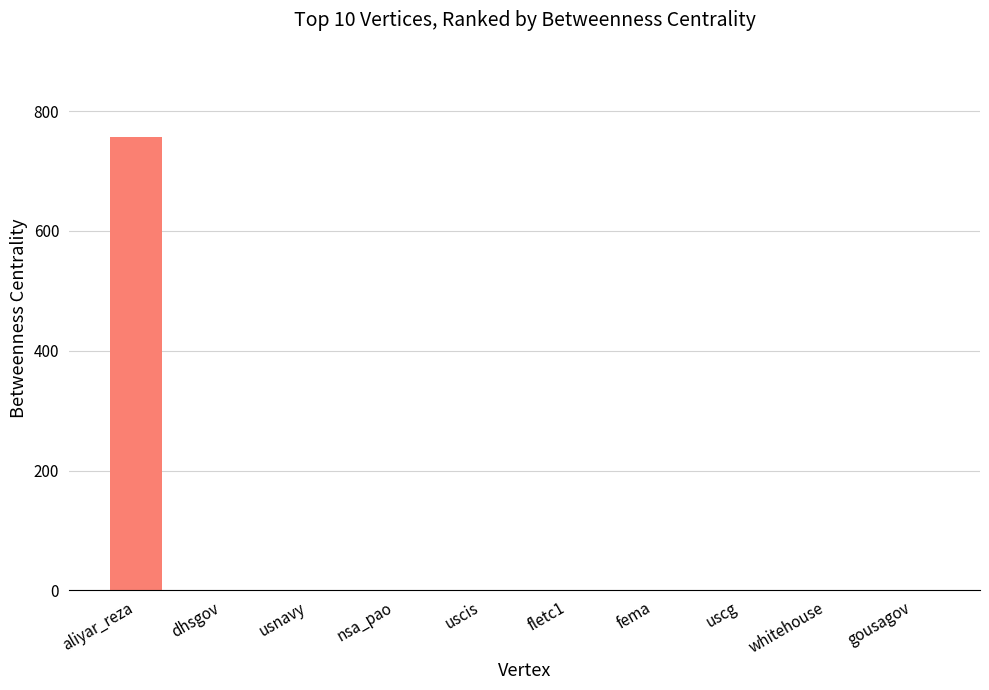

What is the maximum value shown in the chart?

756